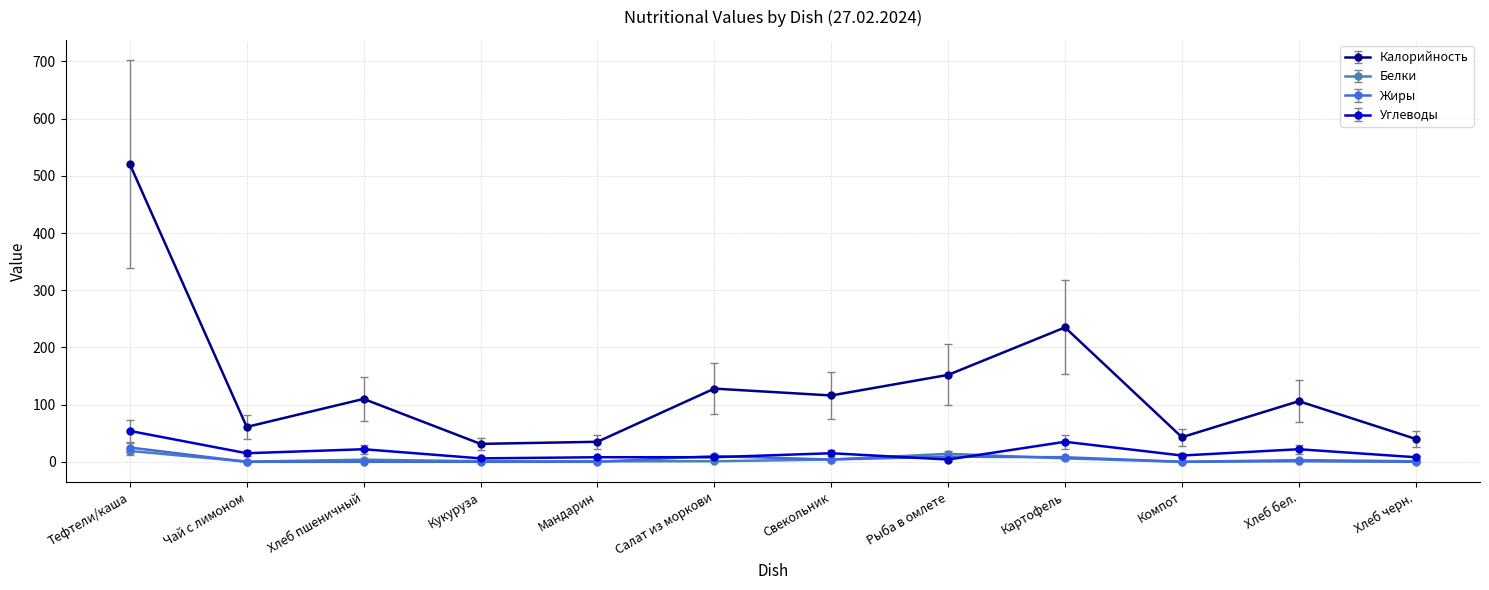

True or false: Углеводы and Калорийность cross at least once.

False